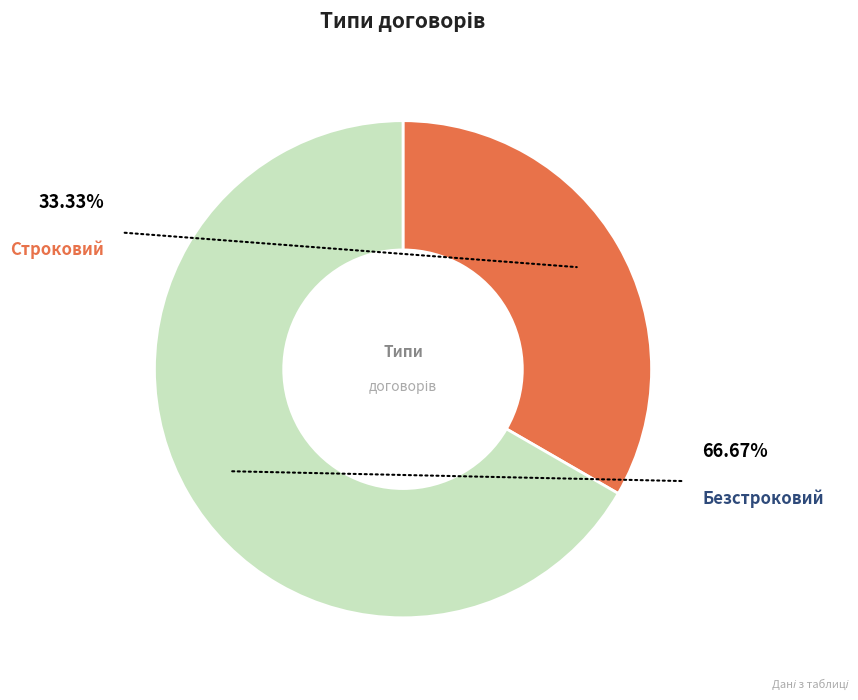

To the nearest percent, what portion does Безстроковий represent?

67%